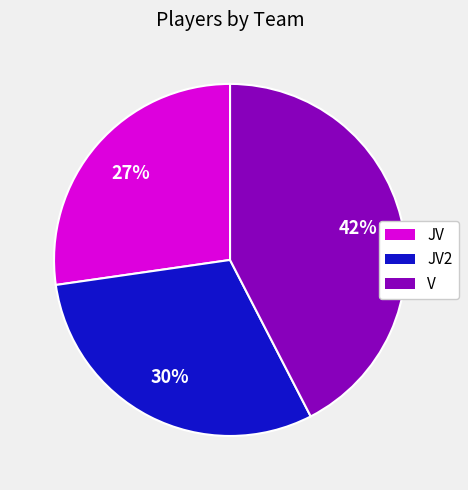

The JV2 slice represents 16% of the pie. True or false?

False